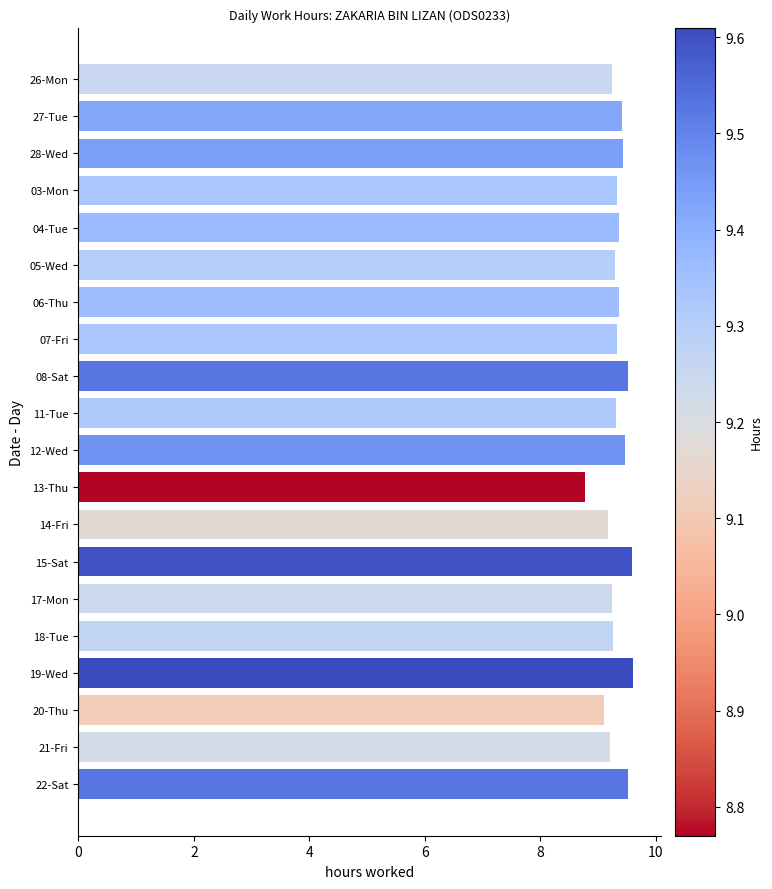

Count the number of categories in the chart.

20